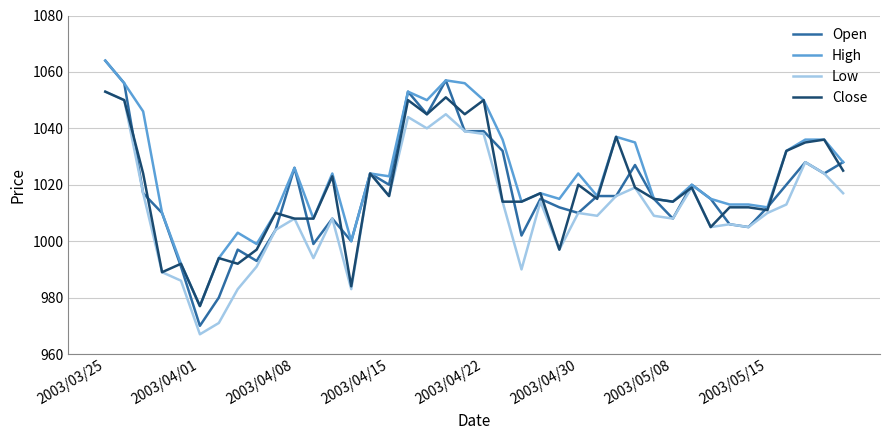

Which series has the largest range (max minus min)?

Open